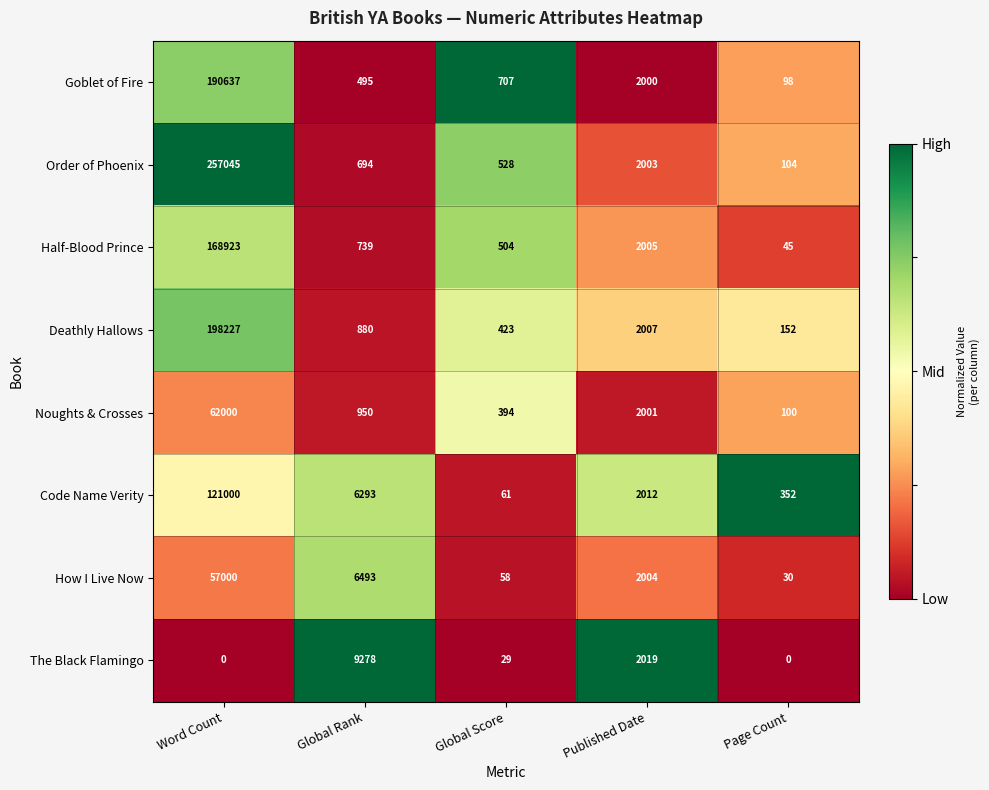

What is the total value across all series at Global Score?

2704